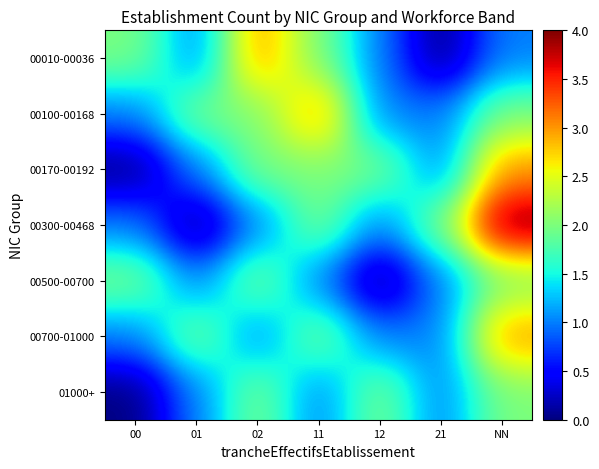

Which has a higher value, 21 or NN?

NN